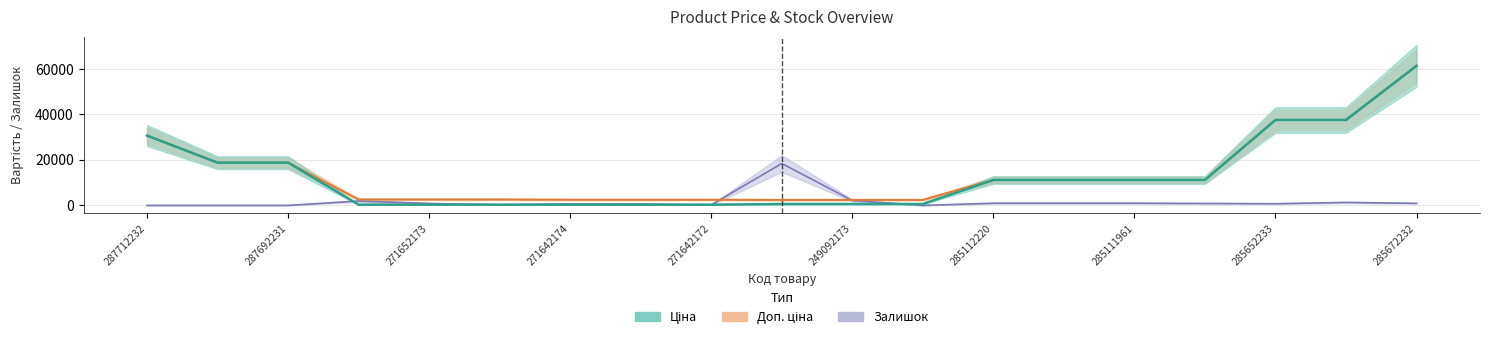

Reading left to right, extract all data points from this chart.

Ціна: 287712232=30717.1	287692233=18796.8	287692231=18796.8	271652174=324.8	271652173=324.8	271652172=324.8	271642174=310.3	271642173=310.3	271642172=310.3	249092174=603.7	249092173=603.7	249092172=603.7	285112220=11188.2	285112217=11188.2	285111961=11188.2	285111912=11188.2	285652233=37593.6	285652231=37593.6	285672232=61434.3
Доп. ціна: 287712232=30717.1	287692233=18796.8	287692231=18796.8	271652174=2598.3	271652173=2598.3	271652172=2598.3	271642174=2482.4	271642173=2482.4	271642172=2482.4	249092174=2414.8	249092173=2414.8	249092172=2414.8	285112220=11188.2	285112217=11188.2	285111961=11188.2	285111912=11188.2	285652233=37593.6	285652231=37593.6	285672232=61434.3
Залишок: 287712232=0.0	287692233=0.0	287692231=0.0	271652174=1910.5	271652173=842.8	271652172=224.8	271642174=618.1	271642173=561.9	271642172=224.8	249092174=18430.3	249092173=2135.2	249092172=0.0	285112220=955.2	285112217=955.2	285111961=955.2	285111912=842.8	285652233=730.5	285652231=1292.4	285672232=899.0